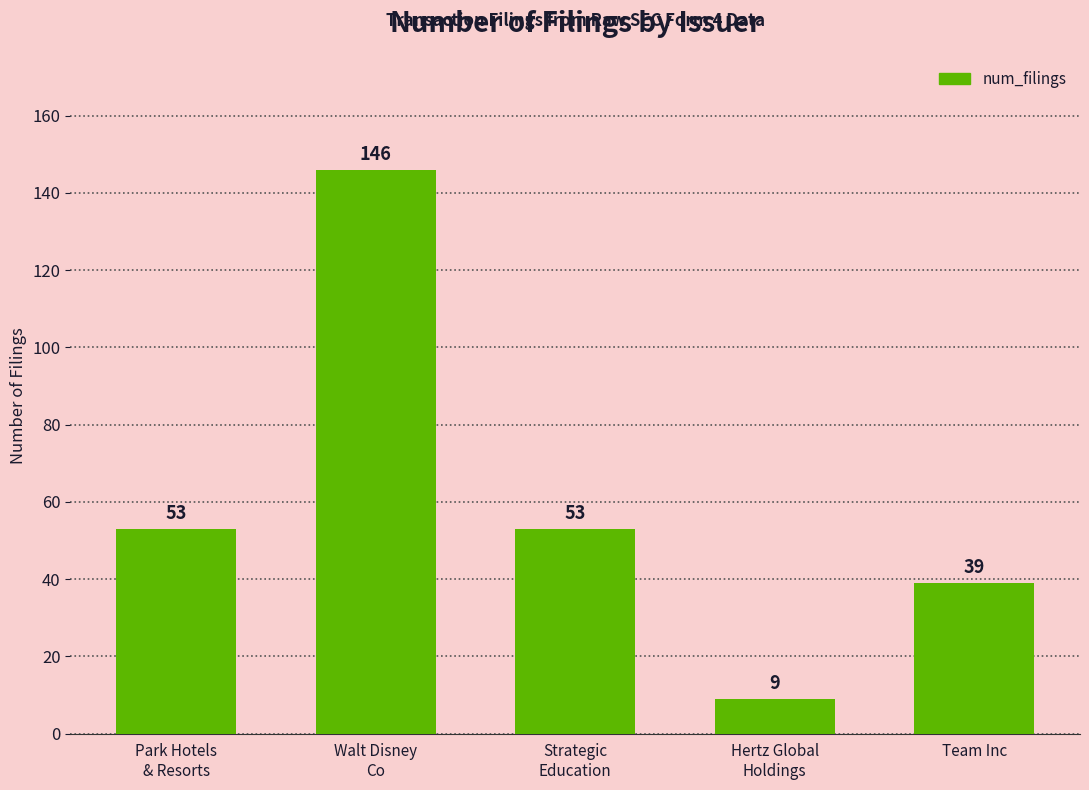

Reading left to right, what are all the values shown in this chart?

Park Hotels
& Resorts=53	Walt Disney
Co=146	Strategic
Education=53	Hertz Global
Holdings=9	Team Inc=39